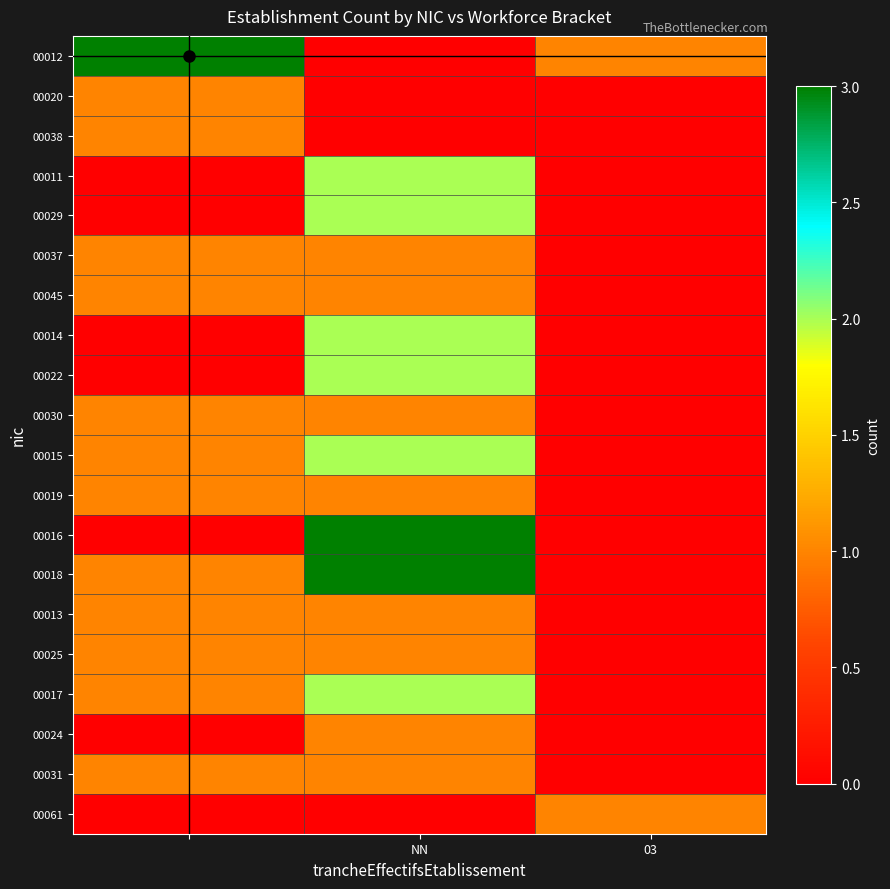

Reading left to right, extract all data points from this chart.

00012: 3	0	1
00020: 1	0	0
00038: 1	0	0
00011: 0	2	0
00029: 0	2	0
00037: 1	1	0
00045: 1	1	0
00014: 0	2	0
00022: 0	2	0
00030: 1	1	0
00015: 1	2	0
00019: 1	1	0
00016: 0	3	0
00018: 1	3	0
00013: 1	1	0
00025: 1	1	0
00017: 1	2	0
00024: 0	1	0
00031: 1	1	0
00061: 0	0	1